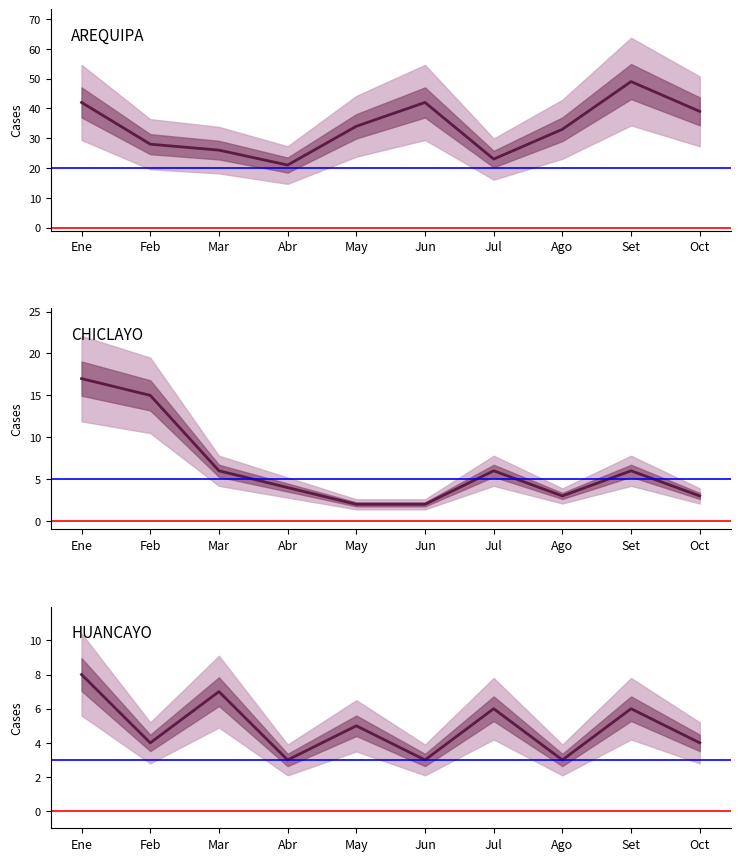

Which category has the highest value across all series?

Set